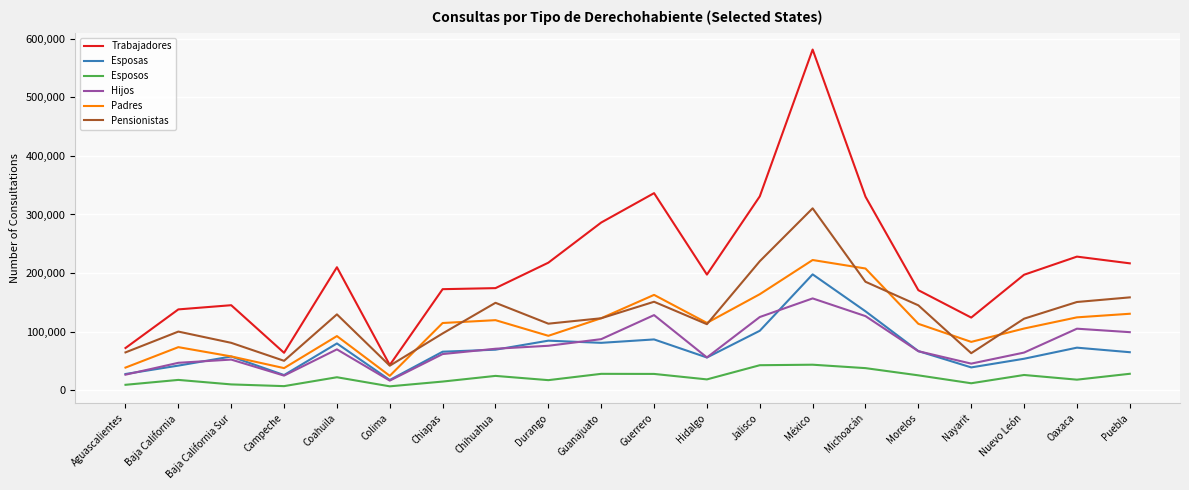

Is the value of Esposos at Nayarit greater than the value of Pensionistas at Baja California Sur?

No